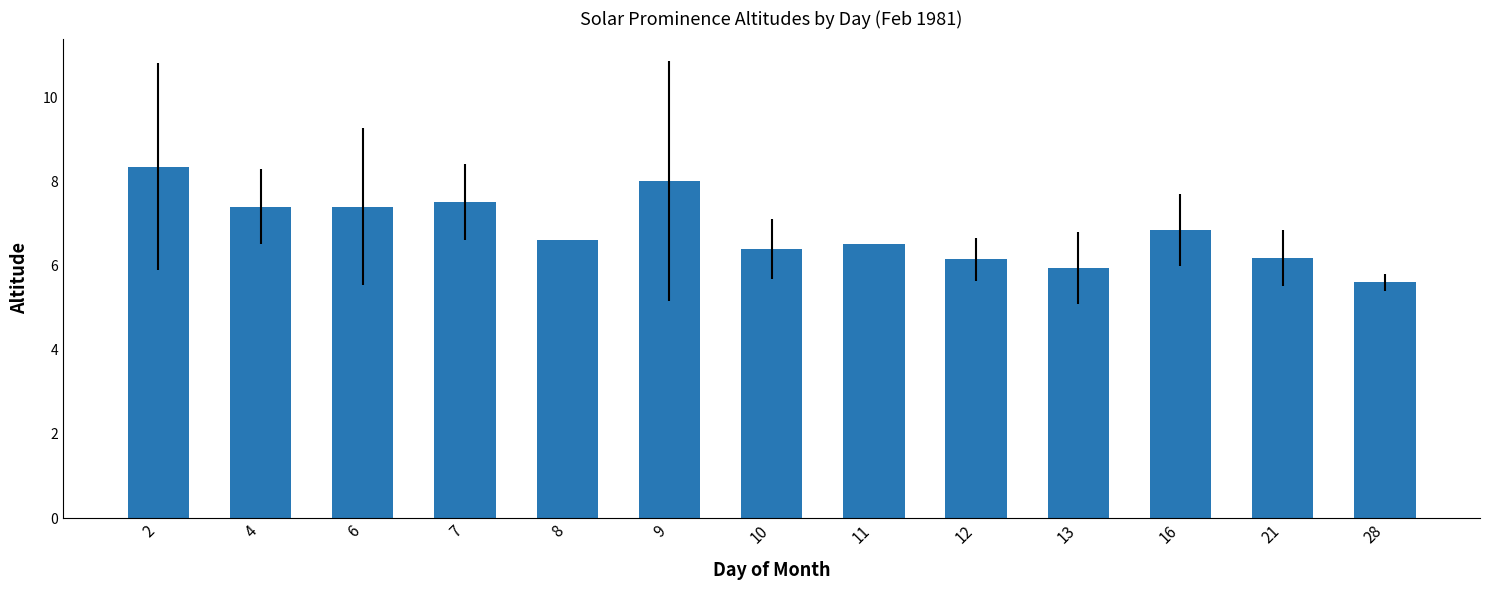

What is the sum of all values?

88.9